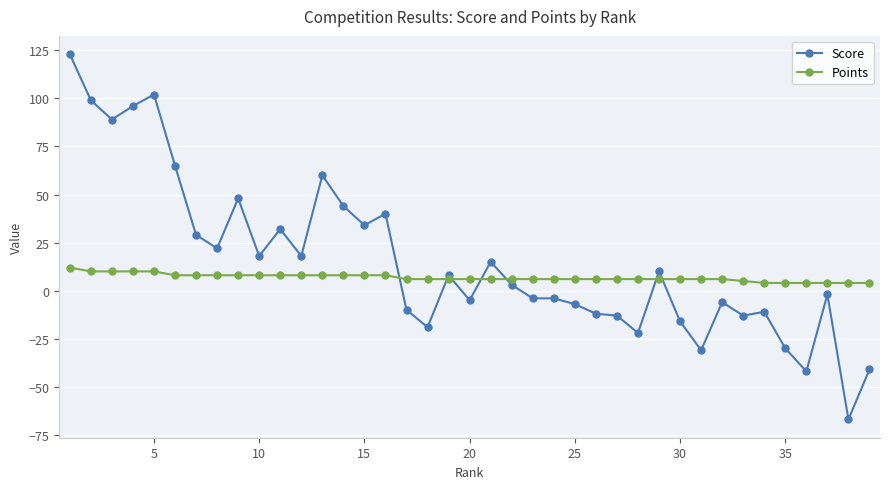

True or false: Score has more than 1 interior local peaks.

True